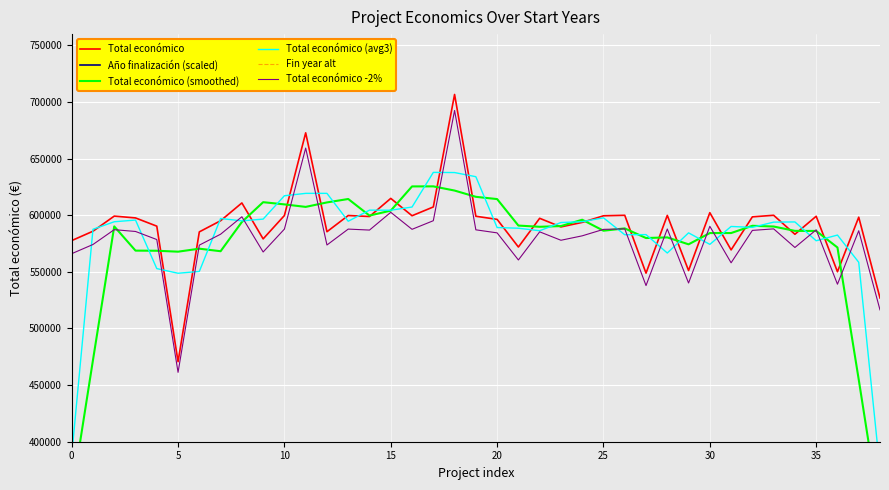

What is the average value of the Fin year alt series?

933846.2